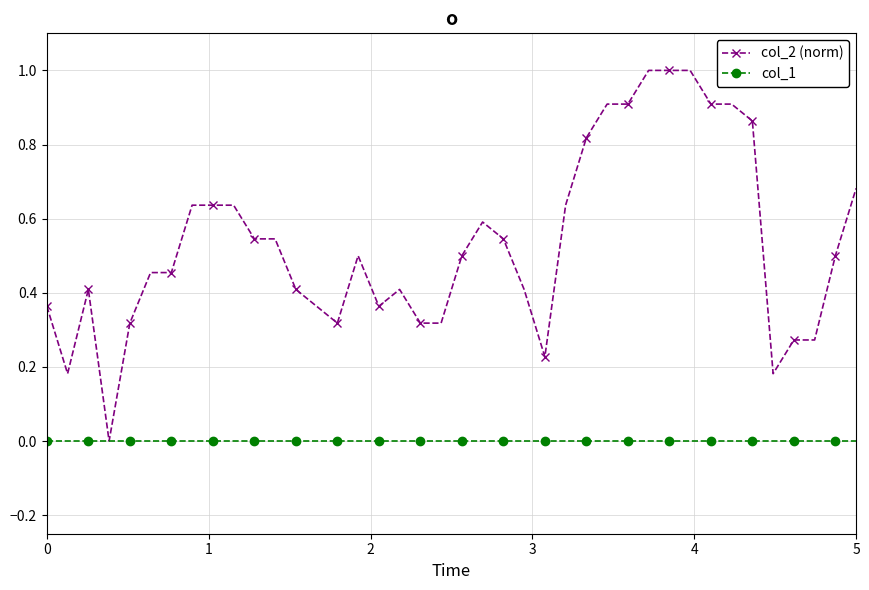

Which series has the widest spread of values?

col_2 (norm)